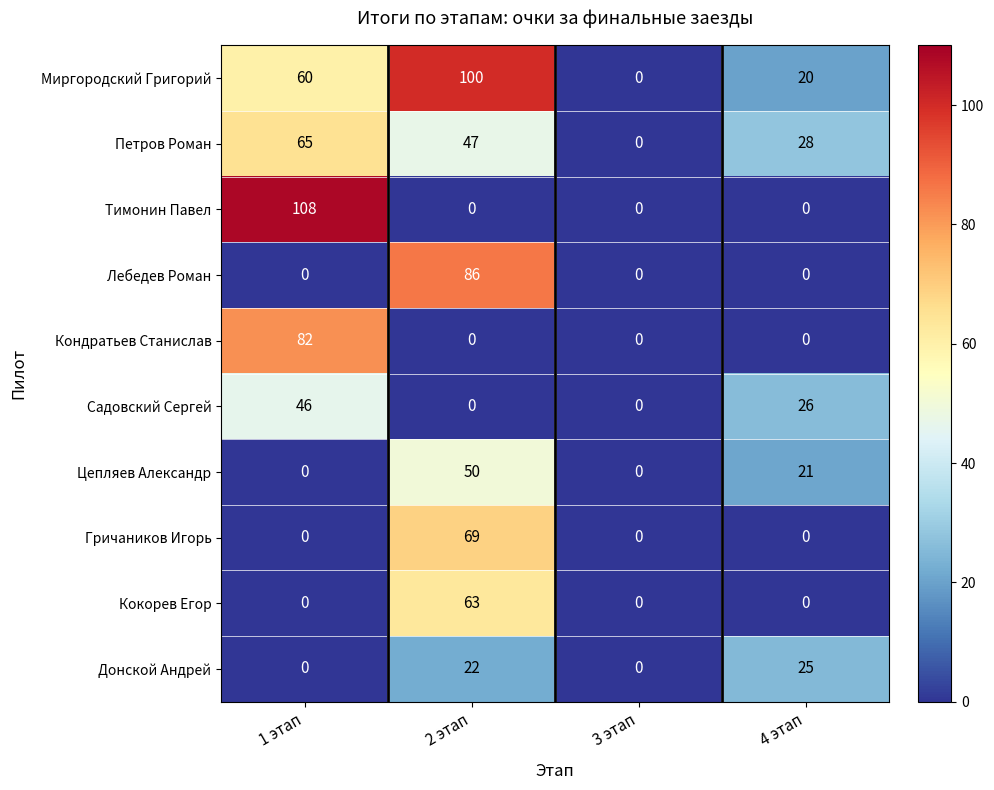

What is the maximum value for Садовский Сергей?

46